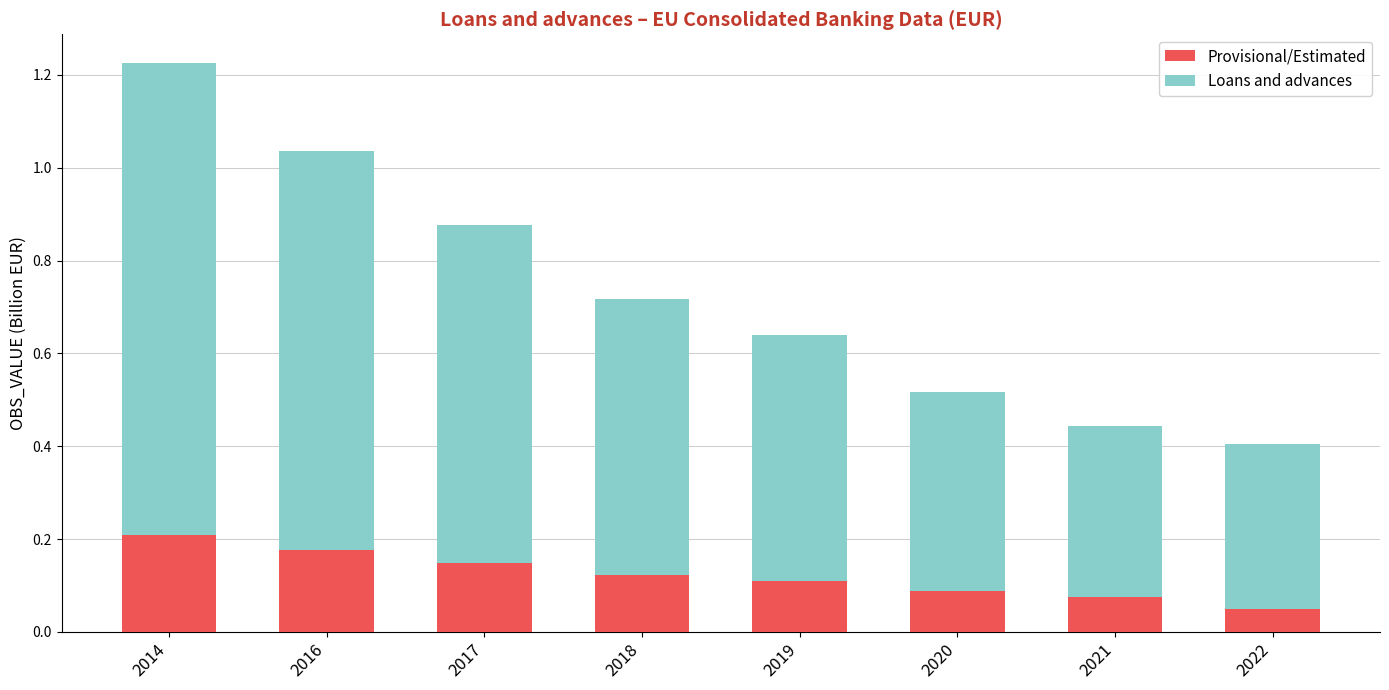

At which label does Provisional/Estimated reach its peak?

2014